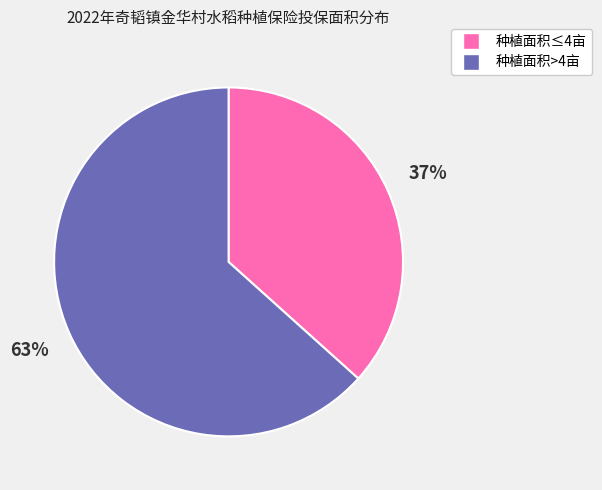

Is there any slice that represents more than half of the pie?

Yes